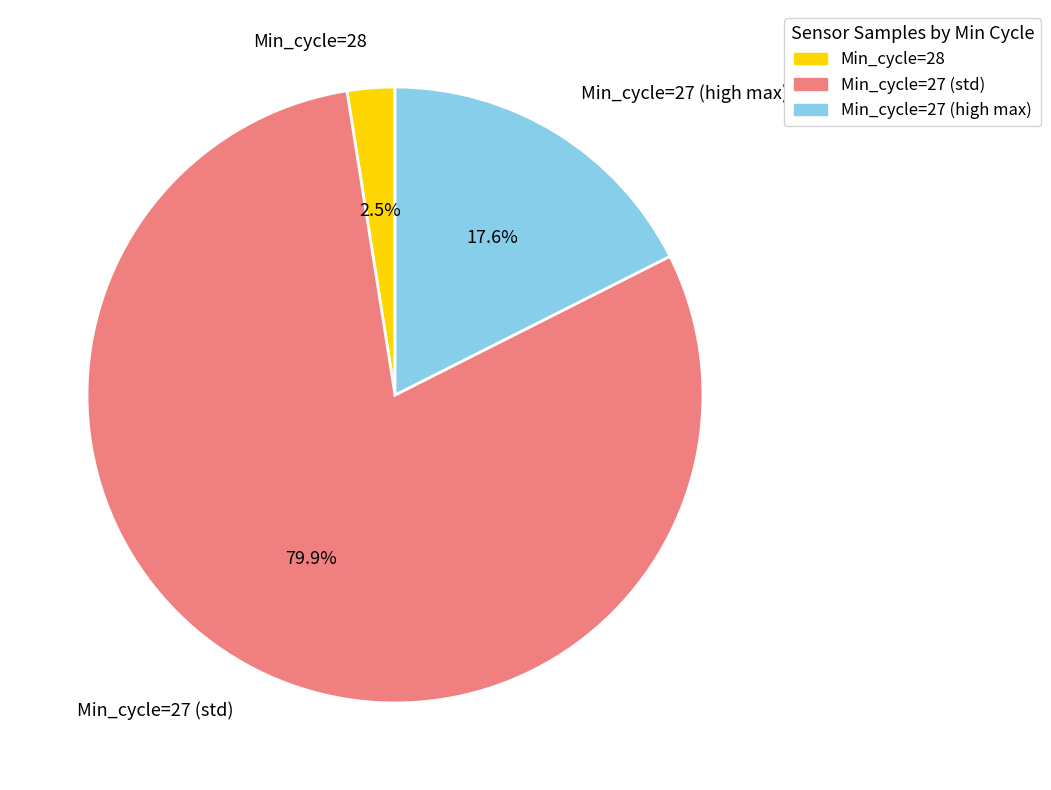

Which category has the smallest portion of the pie?

Min_cycle=28